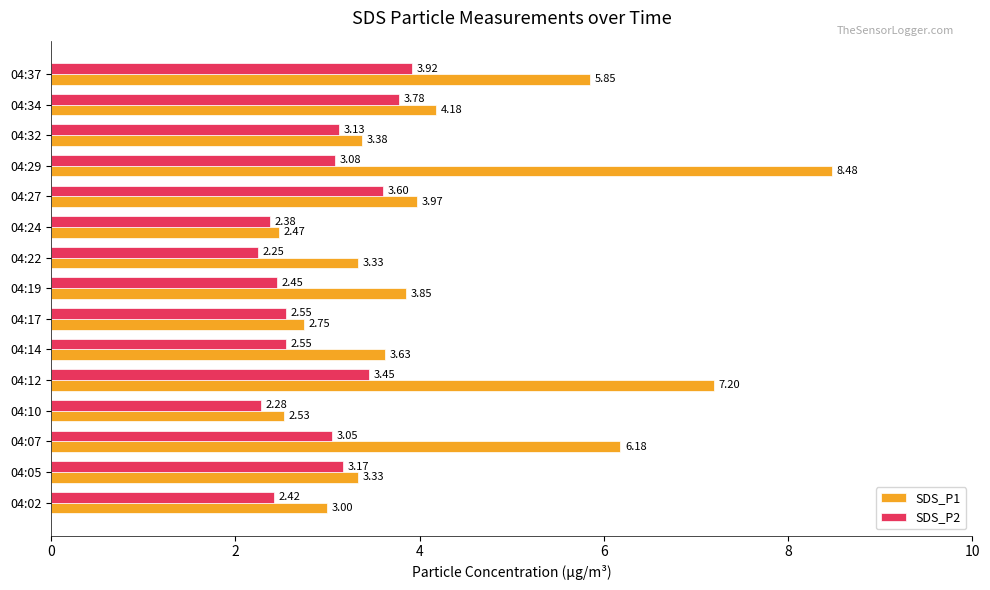

Which series has the largest total across all categories?

SDS_P1